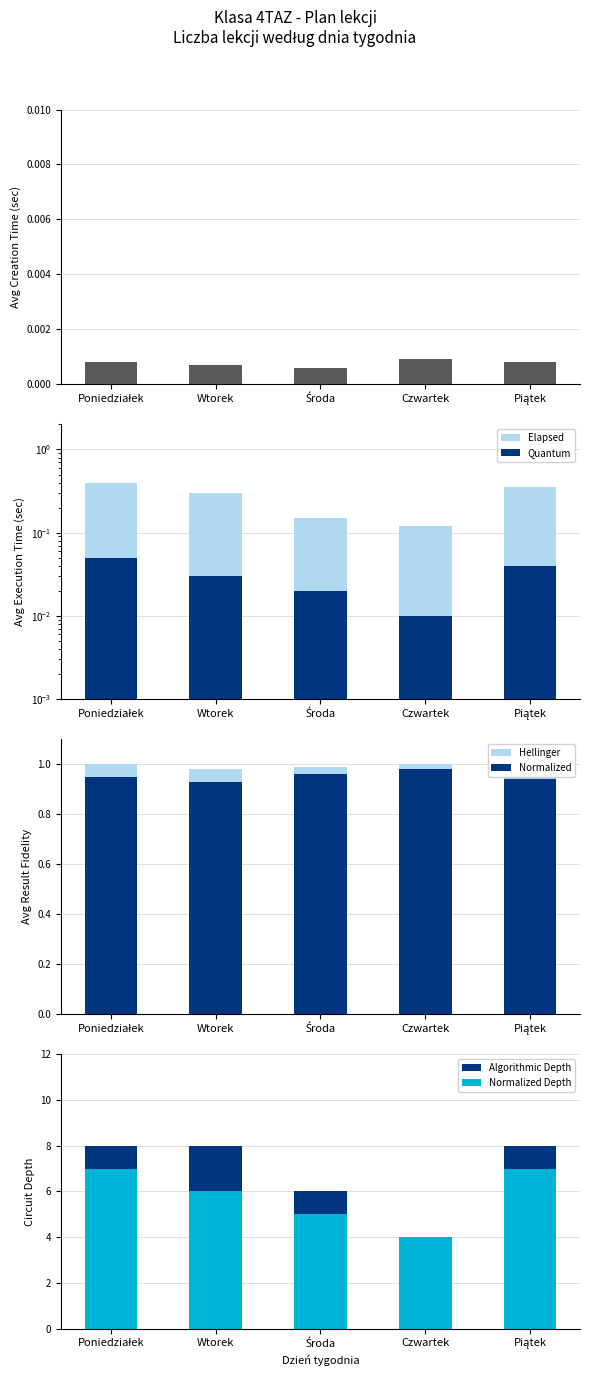

At which category is the sum across all series the highest?

Poniedziałek